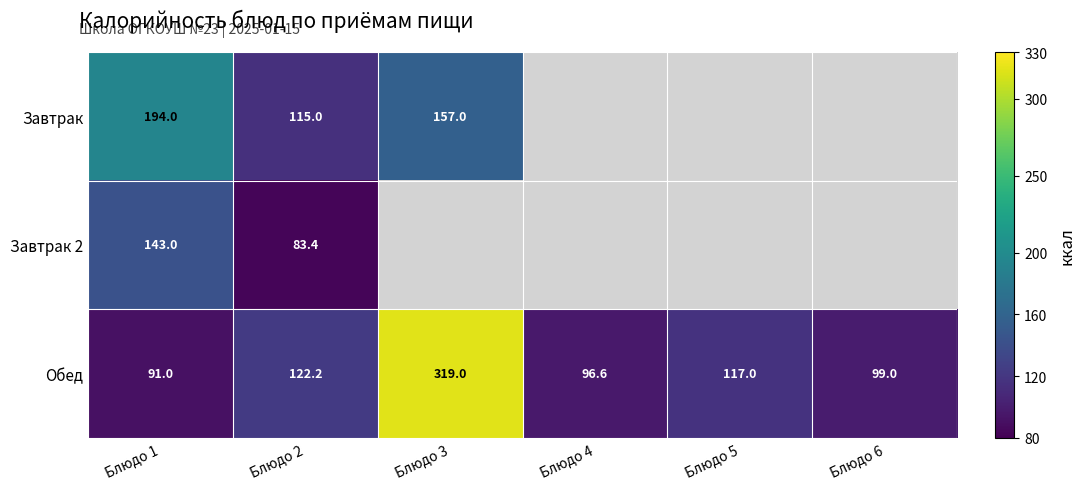

At Блюдо 2, list the series in order from largest to smallest.

Обед, Завтрак, Завтрак 2